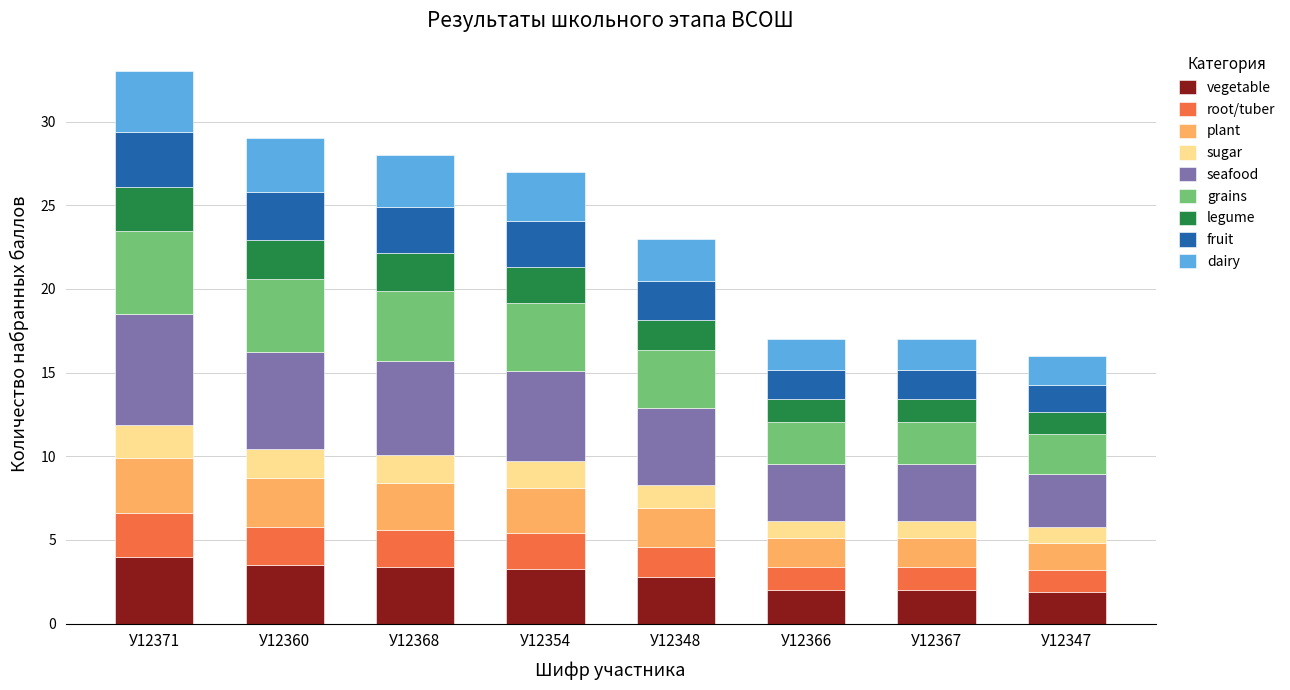

How many data points does each series have?

8